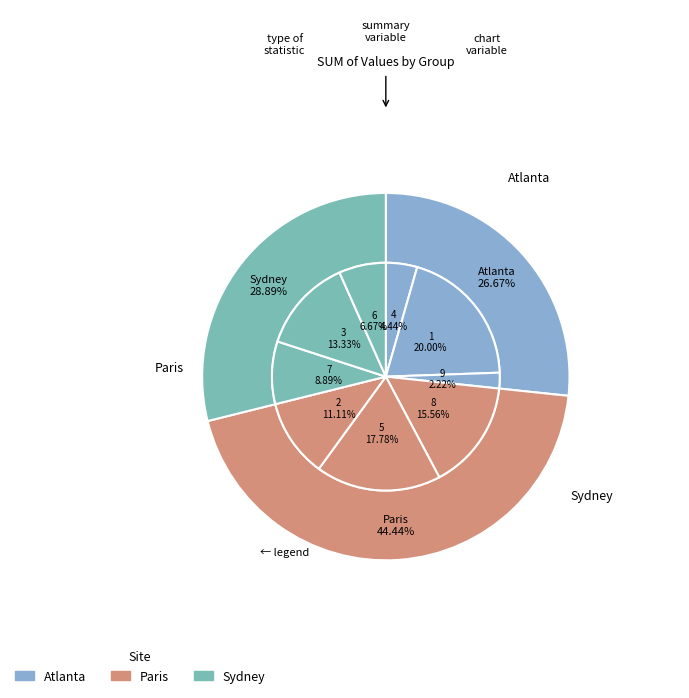

Approximately how many times larger is the value at 8 compared to 9?

7.0